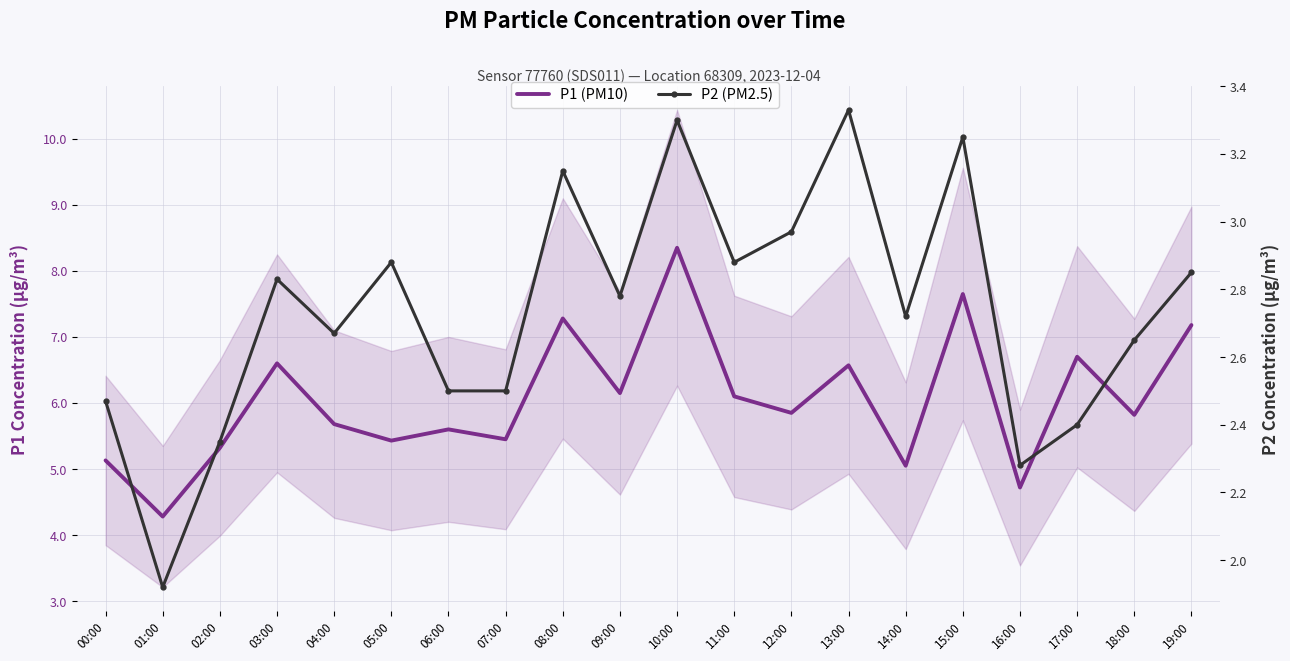

Reading right to left, extract all data points from this chart.

P1 (PM10): 19:00=7.2	18:00=5.8	17:00=6.7	16:00=4.7	15:00=7.7	14:00=5.0	13:00=6.6	12:00=5.8	11:00=6.1	10:00=8.3	09:00=6.2	08:00=7.3	07:00=5.5	06:00=5.6	05:00=5.4	04:00=5.7	03:00=6.6	02:00=5.3	01:00=4.3	00:00=5.1
P2 (PM2.5): 19:00=2.9	18:00=2.6	17:00=2.4	16:00=2.3	15:00=3.2	14:00=2.7	13:00=3.3	12:00=3.0	11:00=2.9	10:00=3.3	09:00=2.8	08:00=3.1	07:00=2.5	06:00=2.5	05:00=2.9	04:00=2.7	03:00=2.8	02:00=2.4	01:00=1.9	00:00=2.5